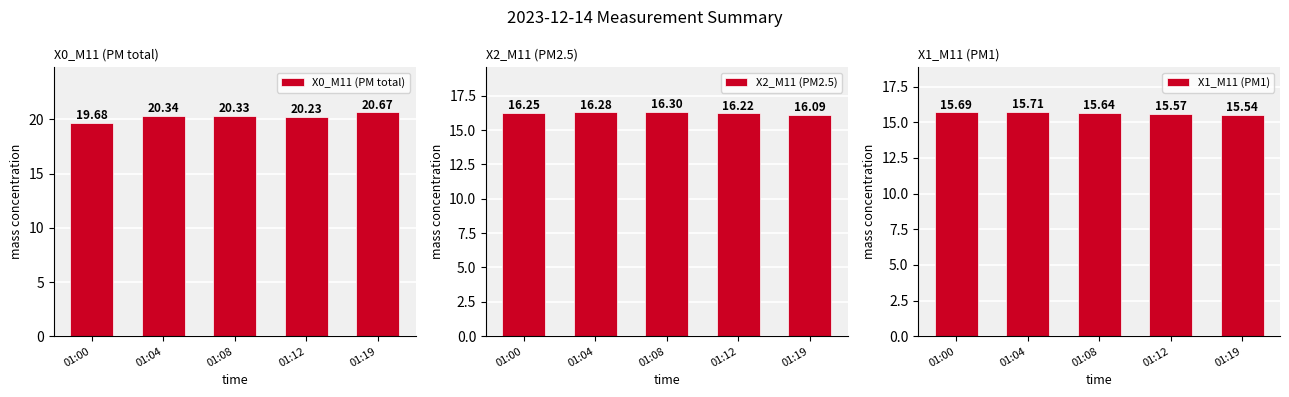

What is the average value of the X2_M11 (PM2.5) series?

16.2